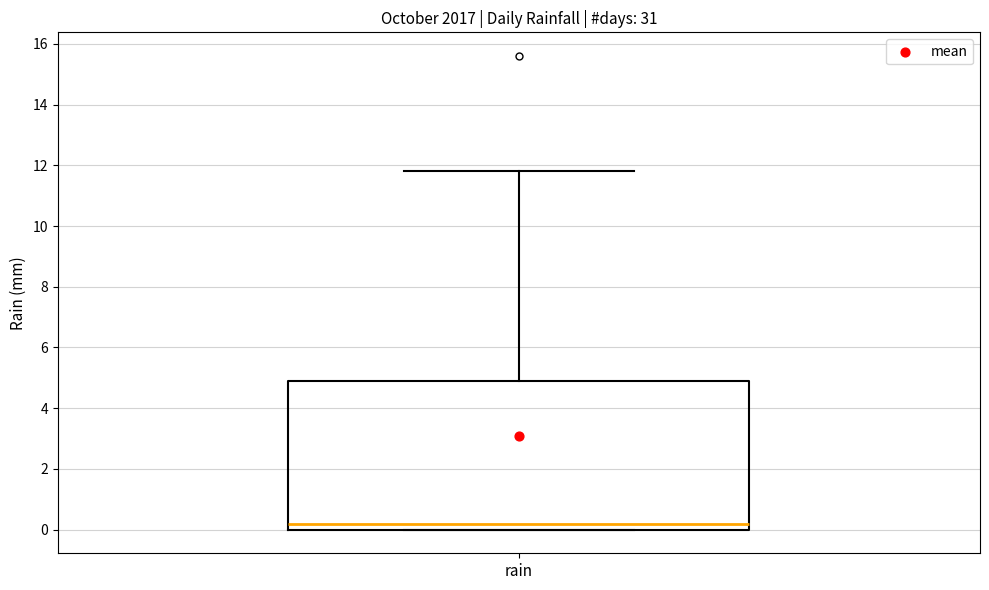

Read this box plot against the y-axis: the position of the median line, the range covered by the box, and the ends of both whiskers. The values are not printed on the chart, so give them approximately, as read against the axis.

median 0.2, box 0.0 to 5.0, whiskers 0.0 to 11.8